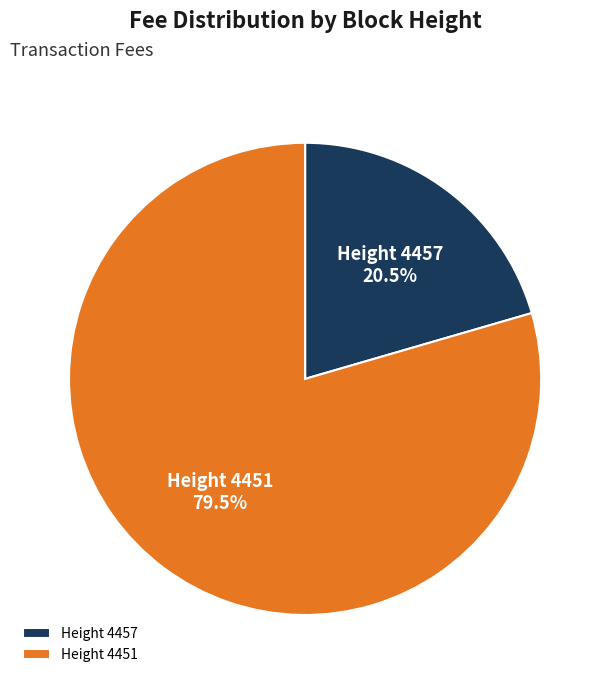

Approximately how many times larger is the value at Height 4457 compared to Height 4451?

0.3